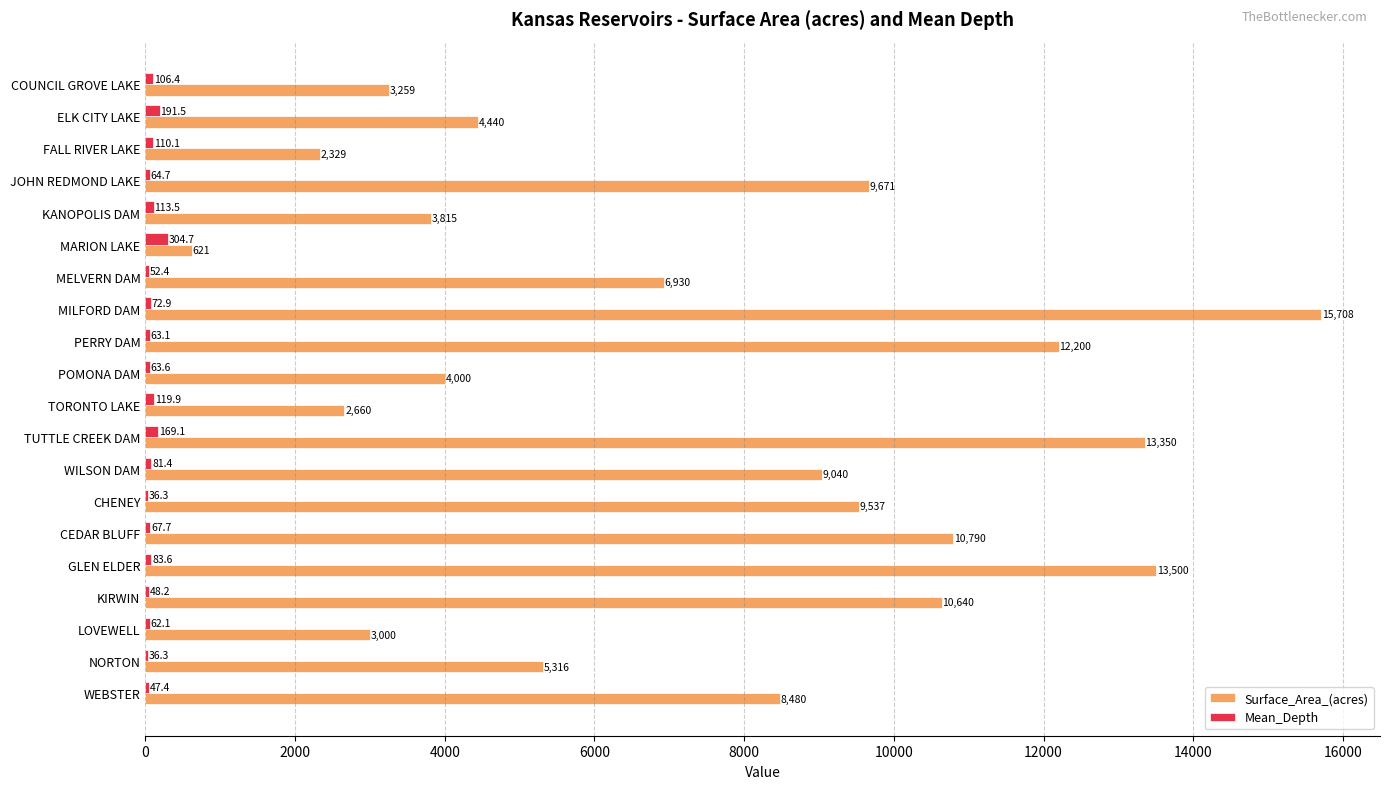

Count the number of categories in the chart.

20